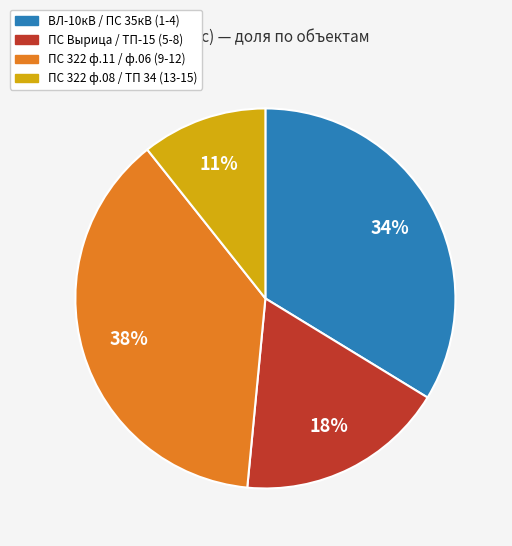

Does any single category account for the majority?

No